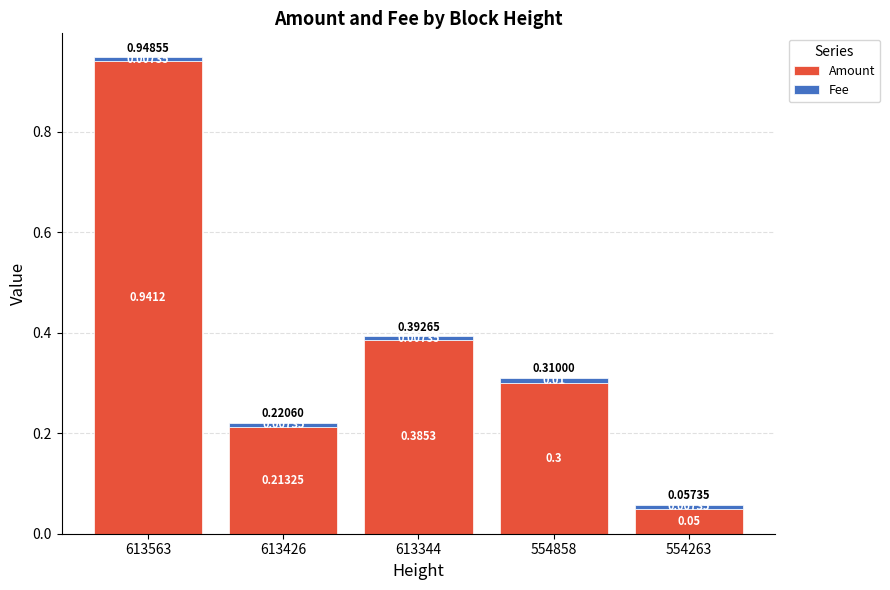

What is the total value across all series at 554858?

0.3